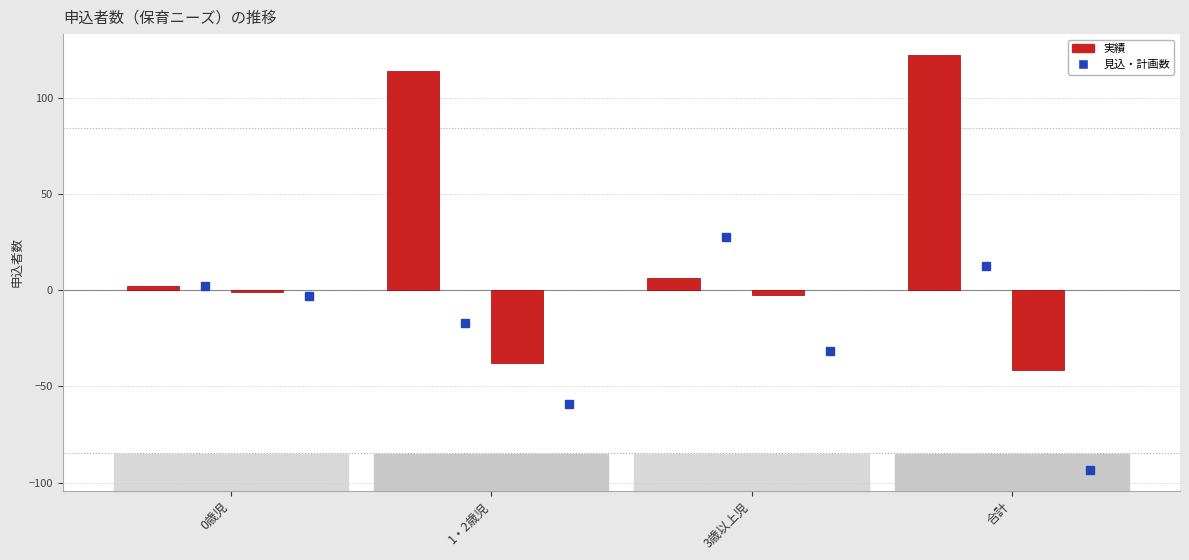

At which label does 見込・計画数(2018) first exceed 12?

3歳以上児